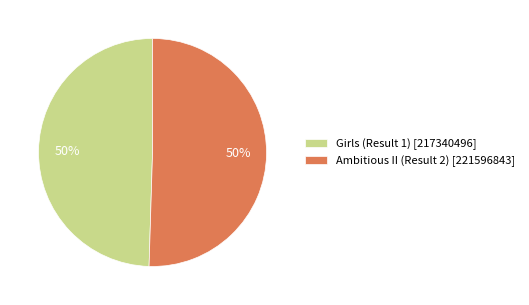

What is the ratio of the value at Girls (Result 1) [217340496] to the value at Ambitious II (Result 2) [221596843]?

1.0